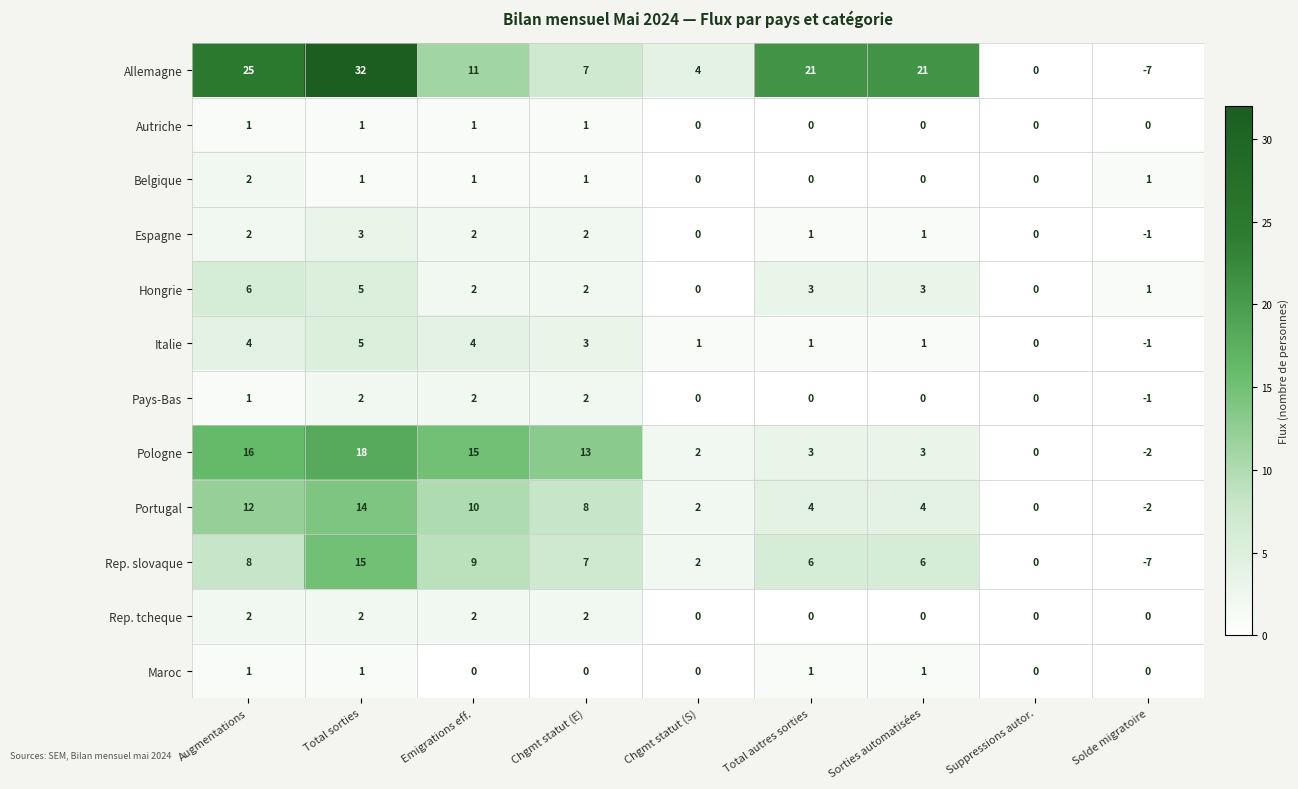

At which label does Portugal first exceed 4?

Augmentations